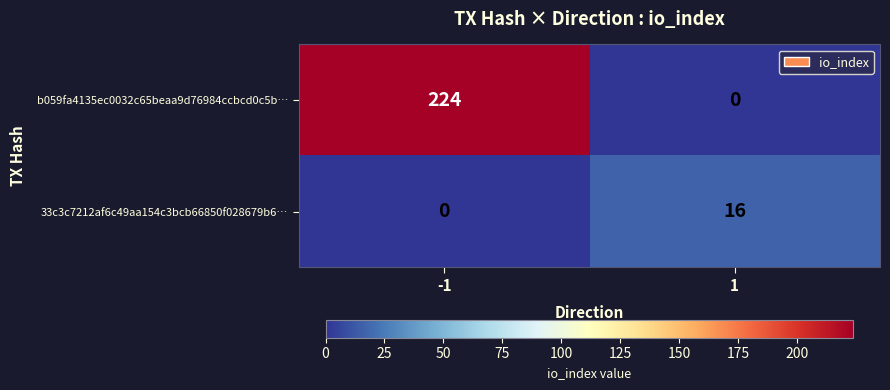

The 33c3c7212af6c49aa154c3bcb66850f028679b6… series shows 16 at 1. True or false?

True